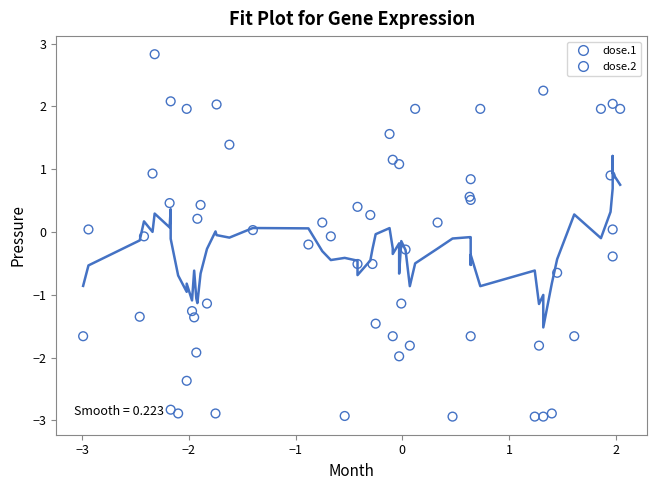

What are all the series names shown in the legend?

dose.1, dose.2